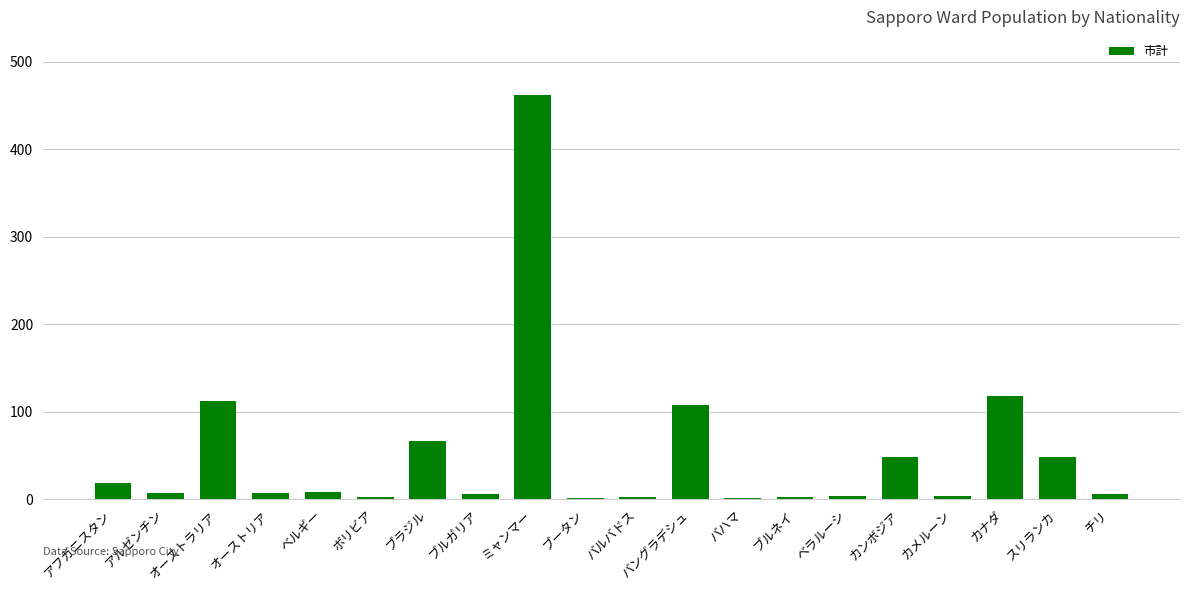

Between ミャンマー and カナダ, which is larger?

ミャンマー